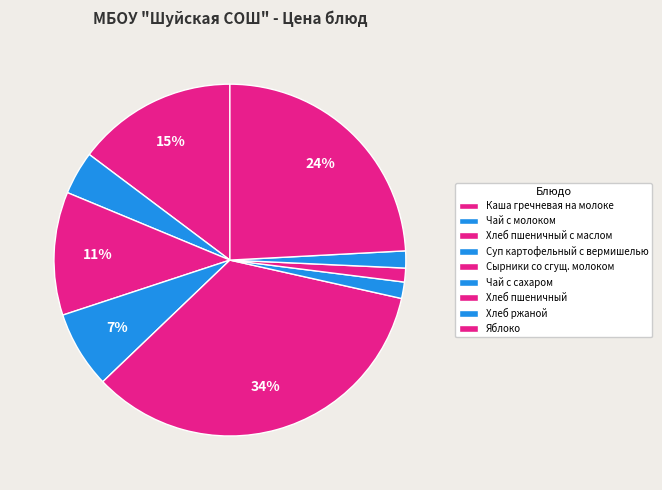

How many segments does this pie chart have?

9